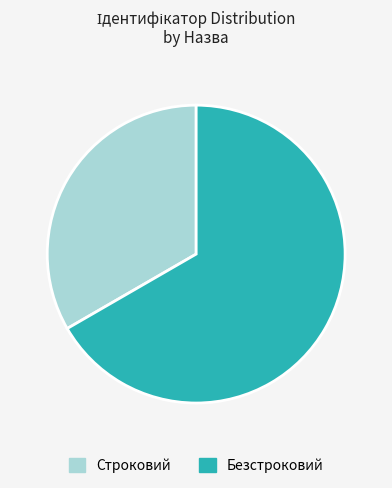

Which has a higher value, Безстроковий or Строковий?

Безстроковий